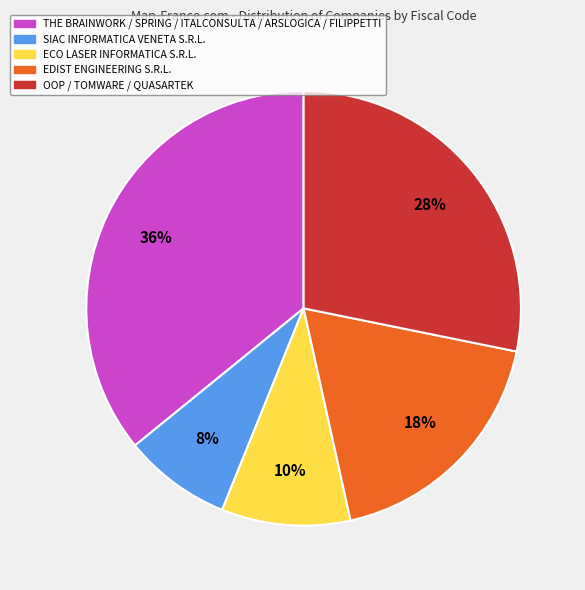

To the nearest percent, what is the difference between the largest and smallest slice percentages?

28%